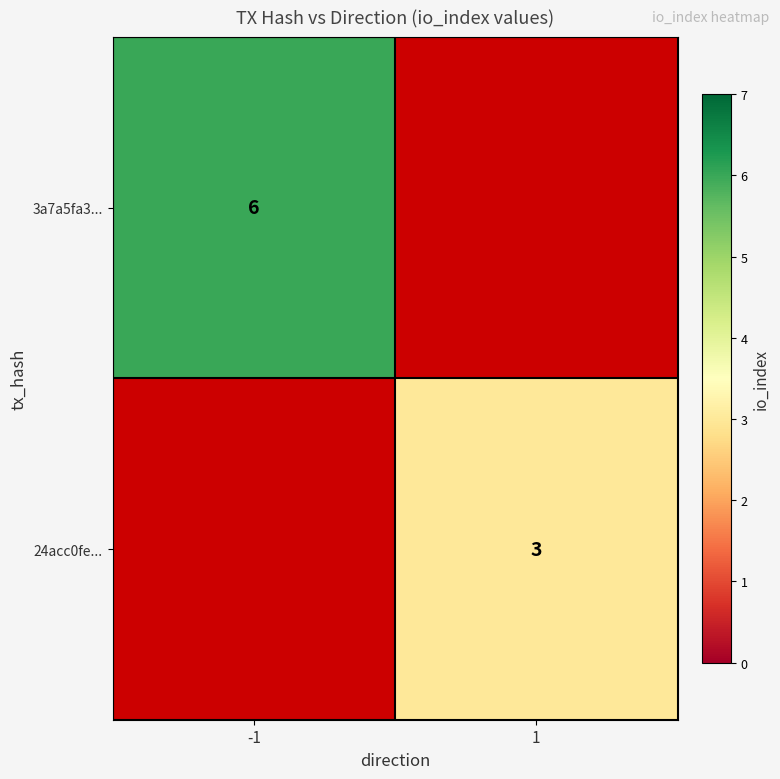

At how many categories does at least one series exceed 4?

1